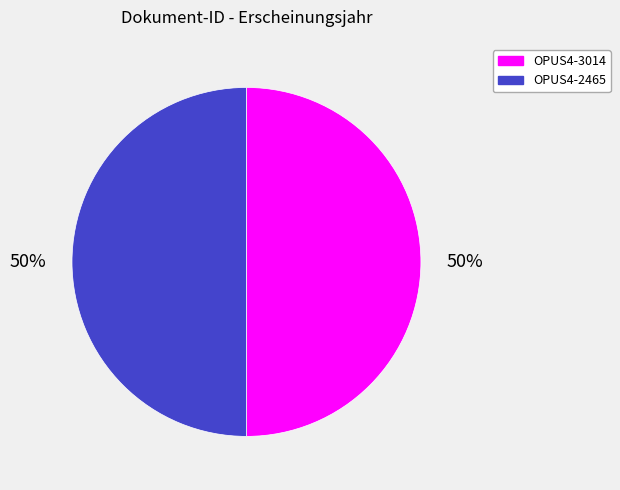

What is the ratio of the value at OPUS4-2465 to the value at OPUS4-3014?

1.0